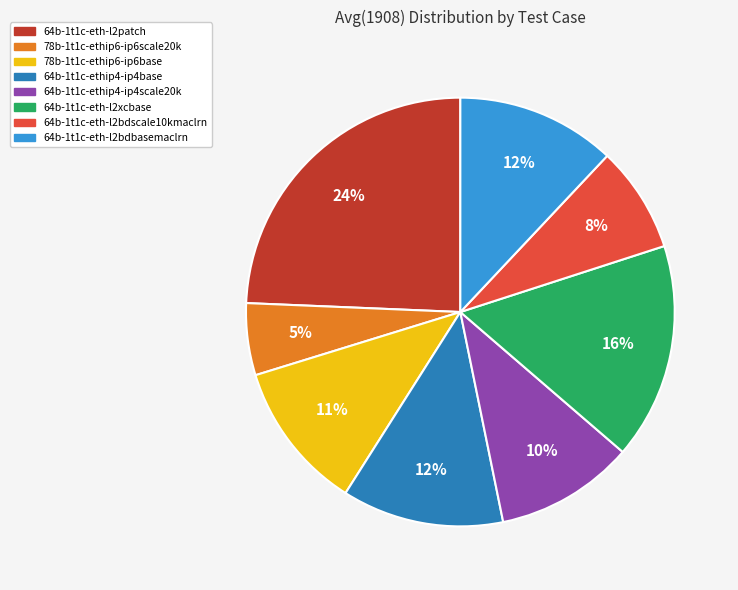

Between 64b-1t1c-eth-l2patch and 64b-1t1c-ethip4-ip4scale20k, which is larger?

64b-1t1c-eth-l2patch